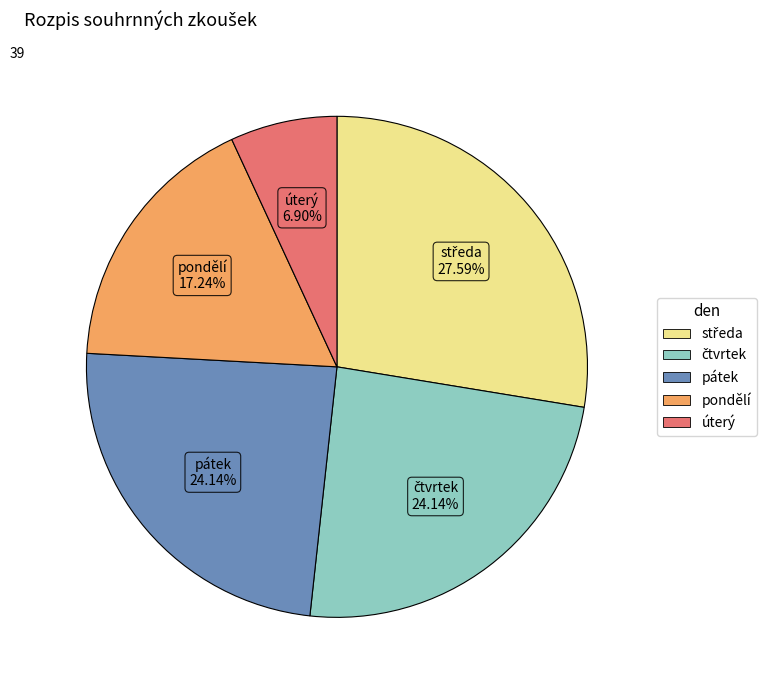

To the nearest percent, what is the difference between the largest and smallest slice percentages?

21%